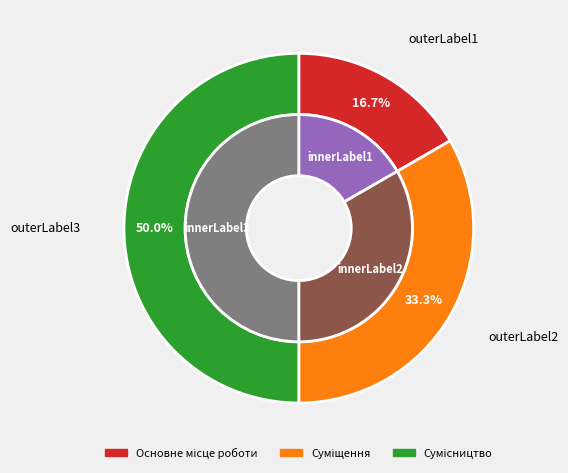

To the nearest percent, what is the combined percentage of Сумісництво and Суміщення?

83%